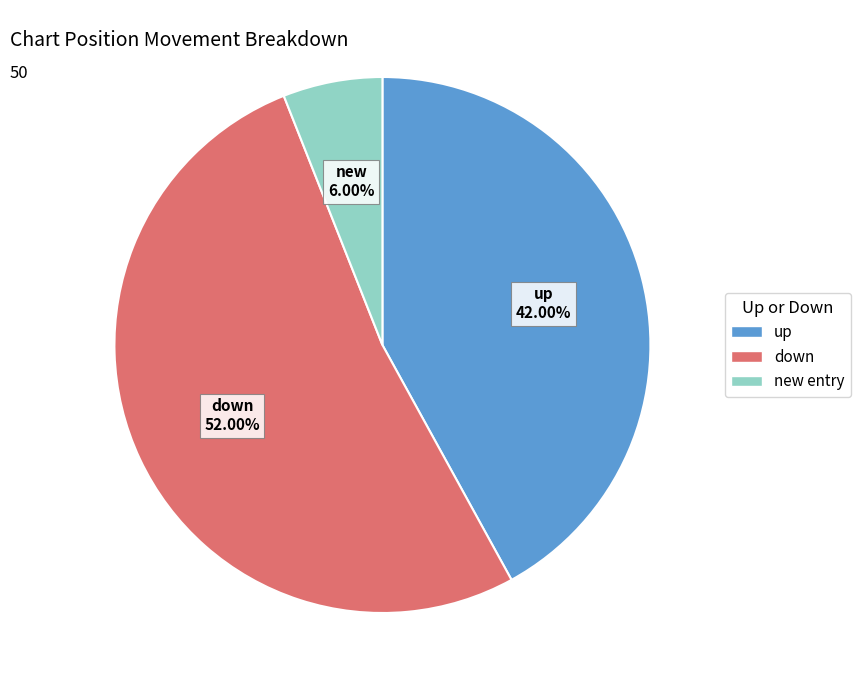

Is there any slice that represents more than half of the pie?

Yes